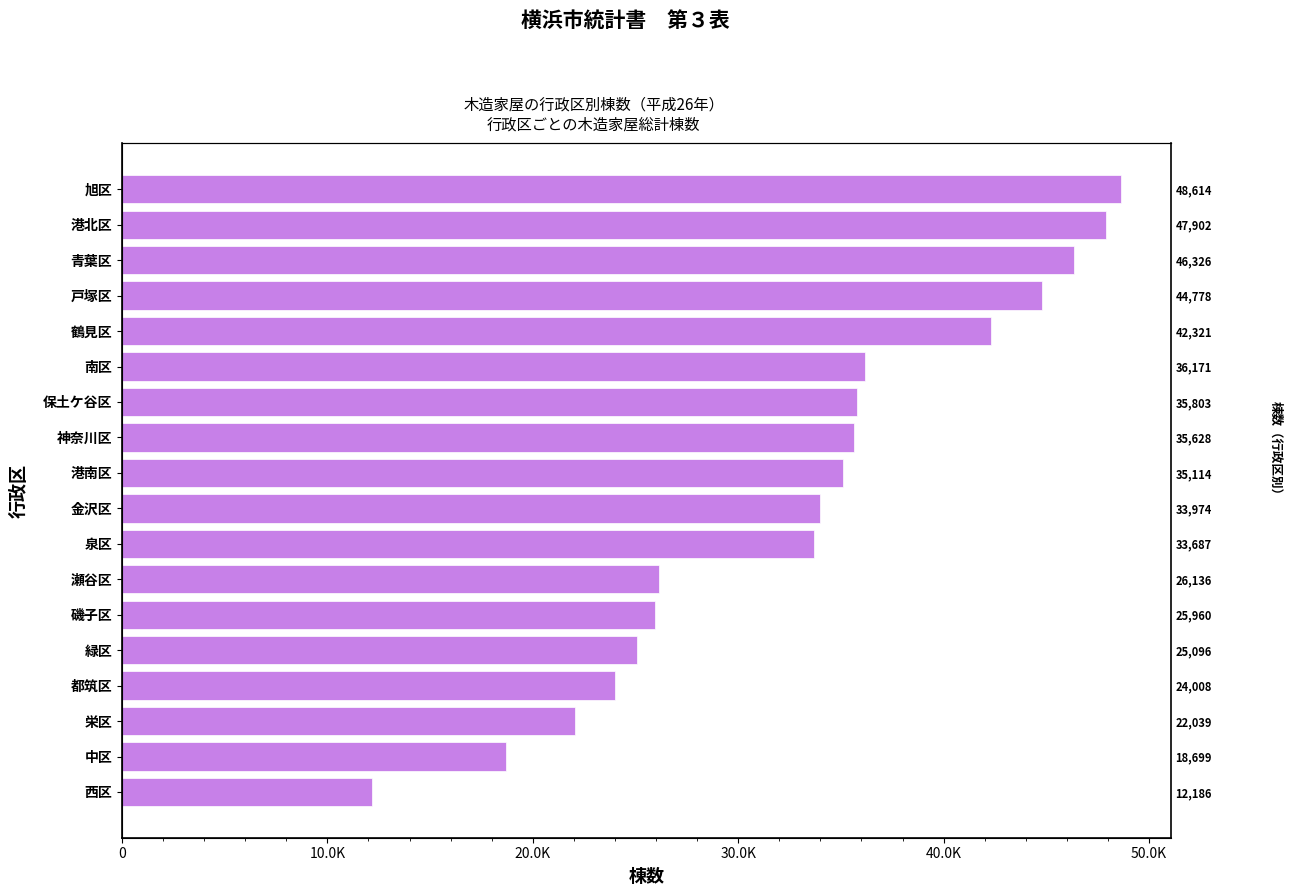

Approximately how many times larger is the value at 保土ケ谷区 compared to 神奈川区?

1.0